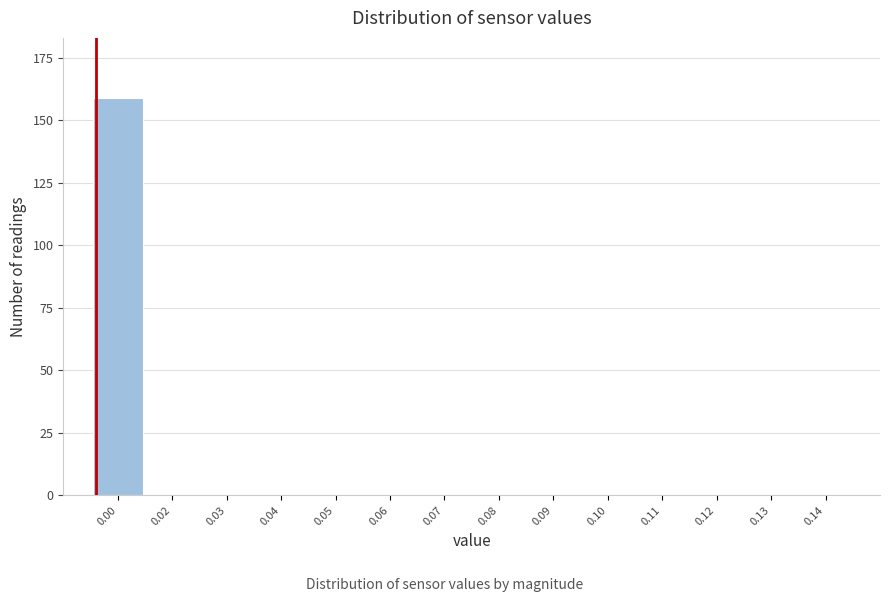

Reading left to right, extract all data points from this chart.

0.00=159	0.02=0	0.03=0	0.04=0	0.05=0	0.06=0	0.07=0	0.08=0	0.09=0	0.10=0	0.11=0	0.12=0	0.13=0	0.14=0